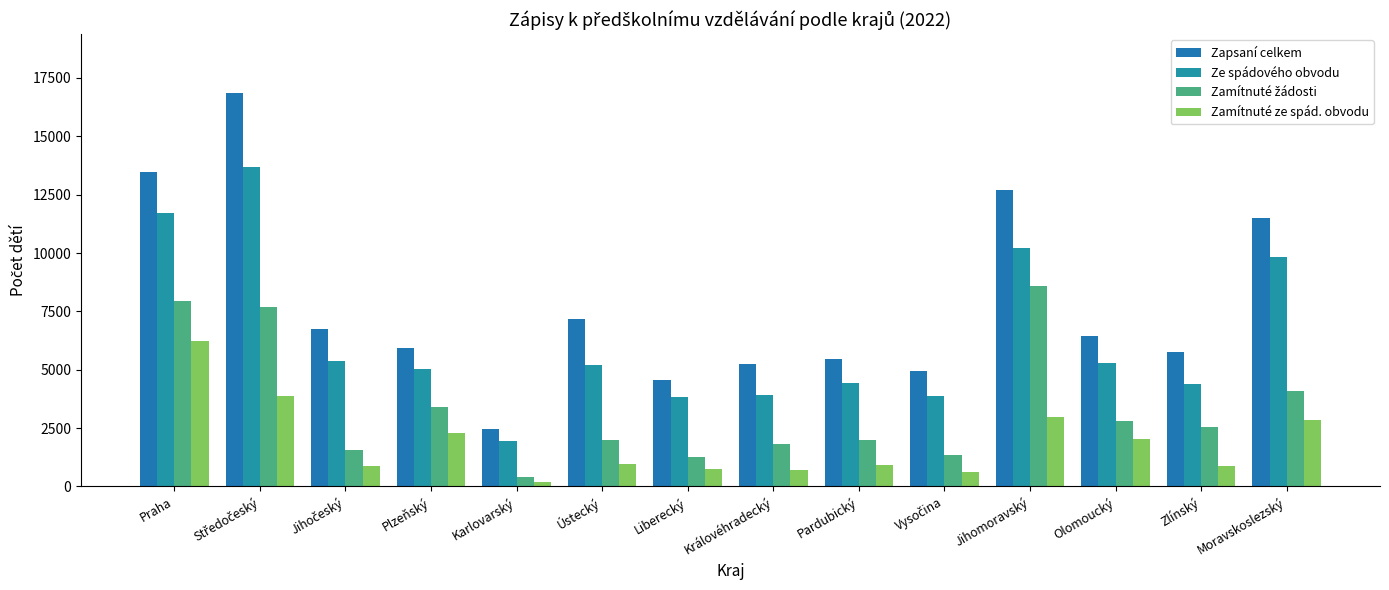

Between Ústecký and Praha, which is larger?

Praha